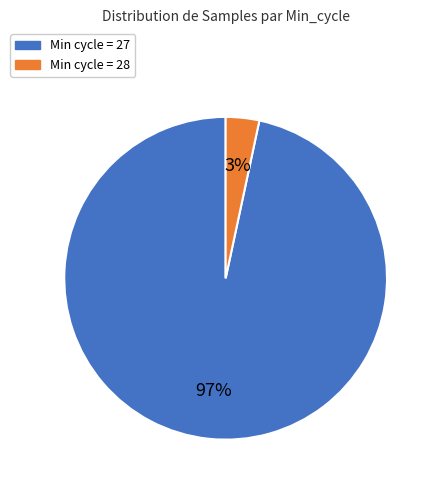

To the nearest percent, what is the average slice percentage?

50%